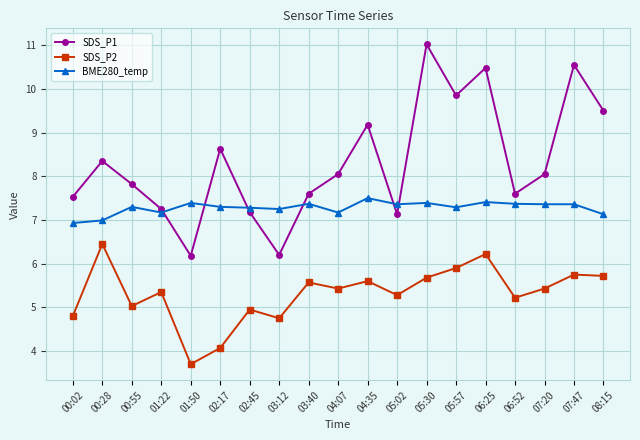

Count the number of data series in this chart.

3